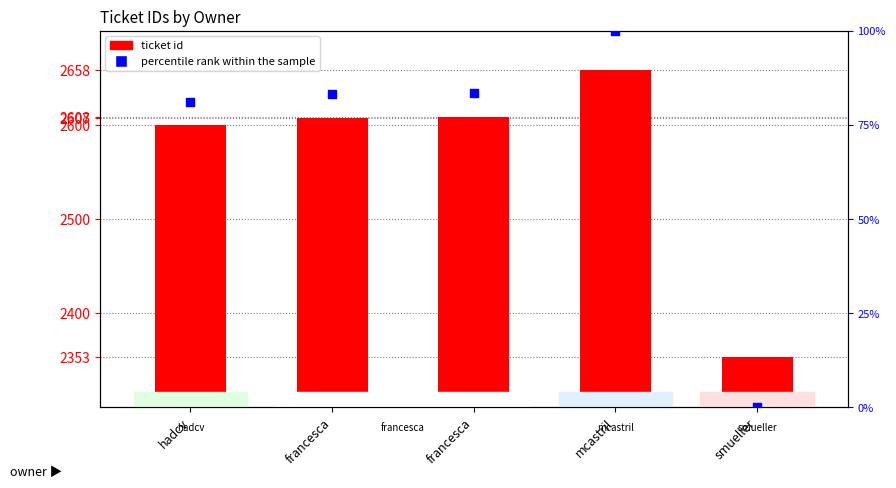

Which series reaches the maximum Y coordinate?

ticket id